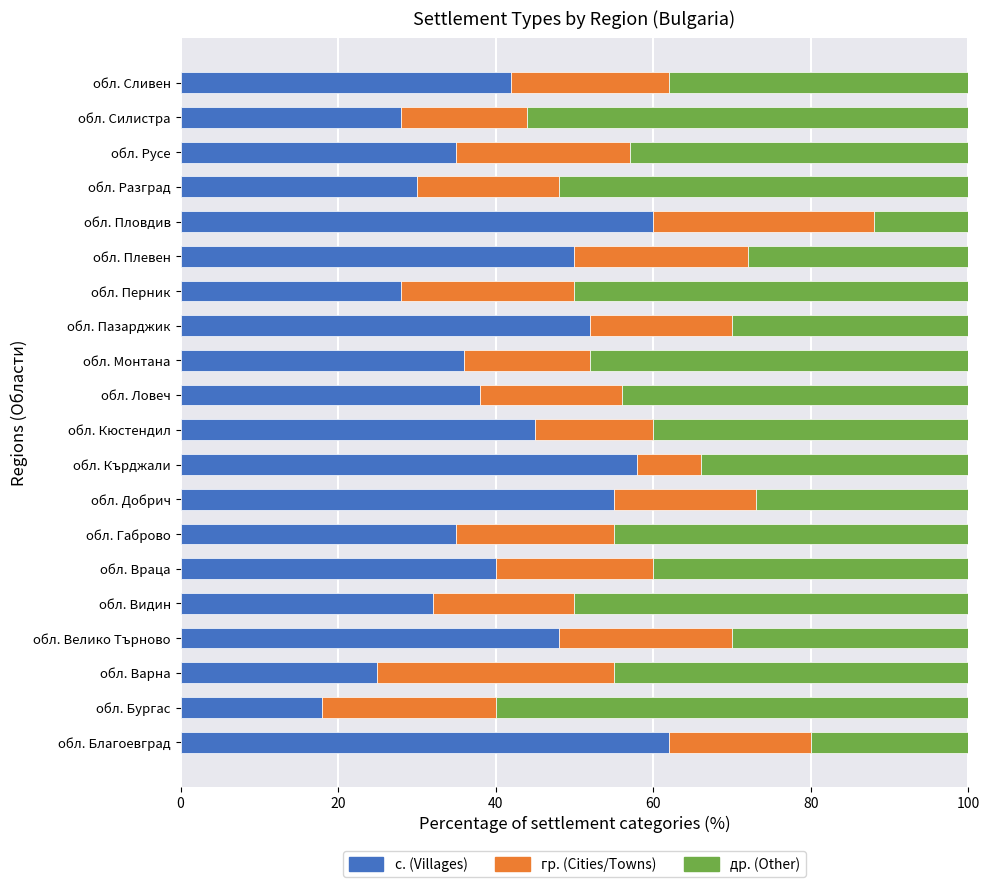

What is the total value across all series at обл. Разград?

100.0